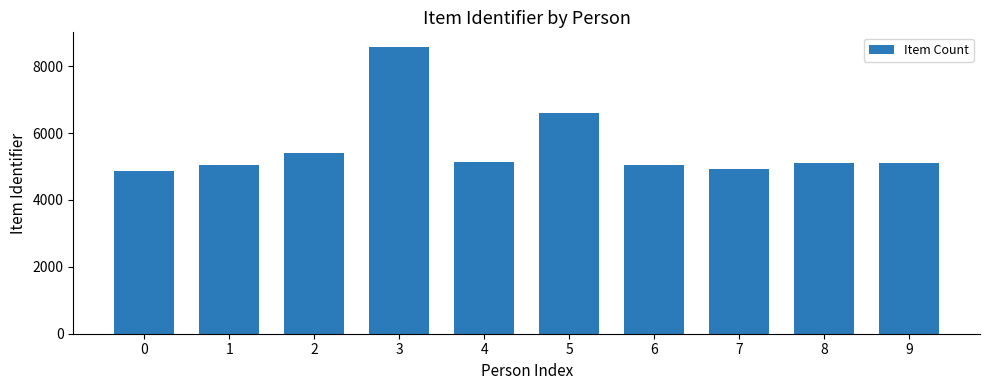

What is the minimum value shown in the chart?

4869